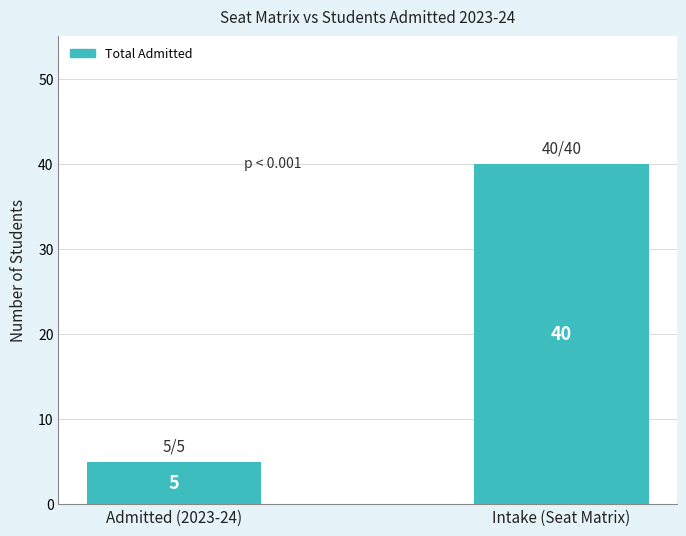

Are the bars grouped side by side (vs. stacked)?

No